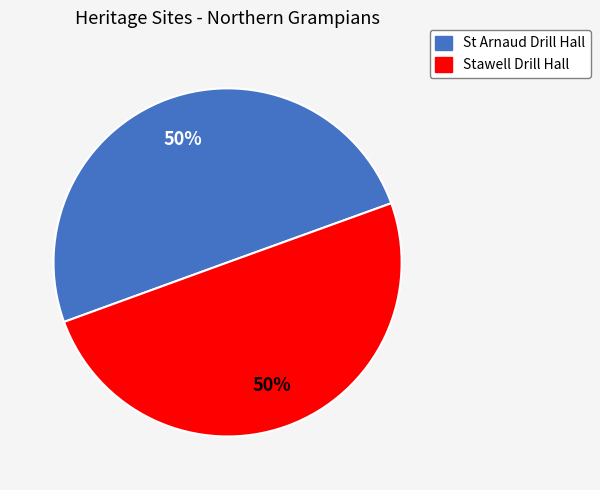

What percentage is the Stawell Drill Hall slice, to the nearest percent?

50%